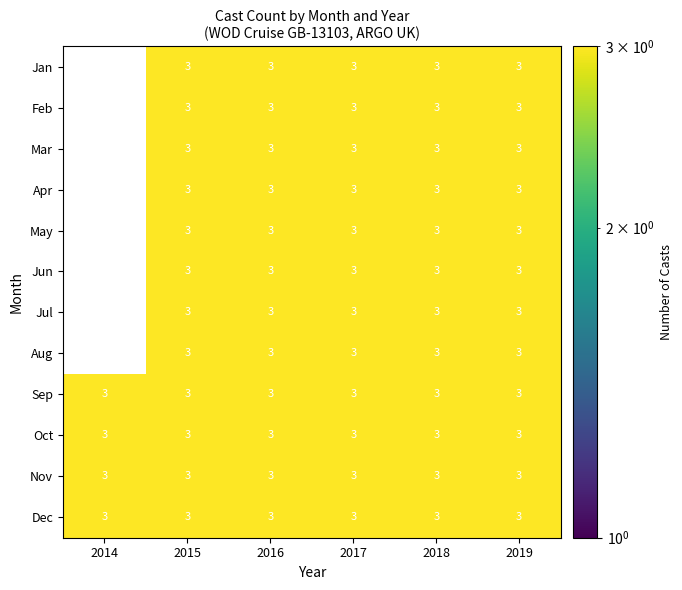

What is the lowest value of the Oct series?

3